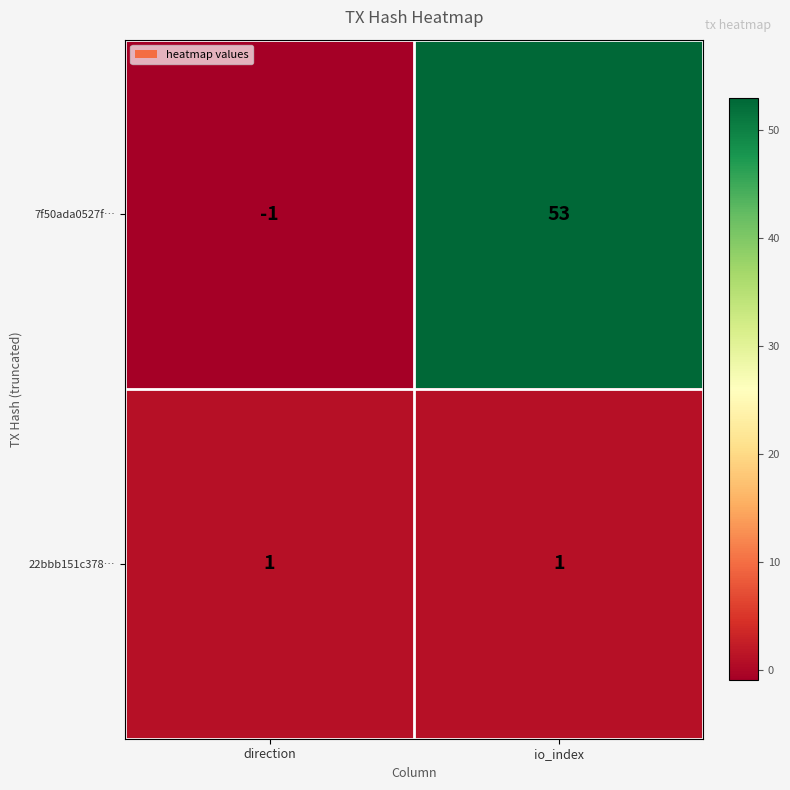

Where is 7f50ada0527f… nearest to the value 26?

direction